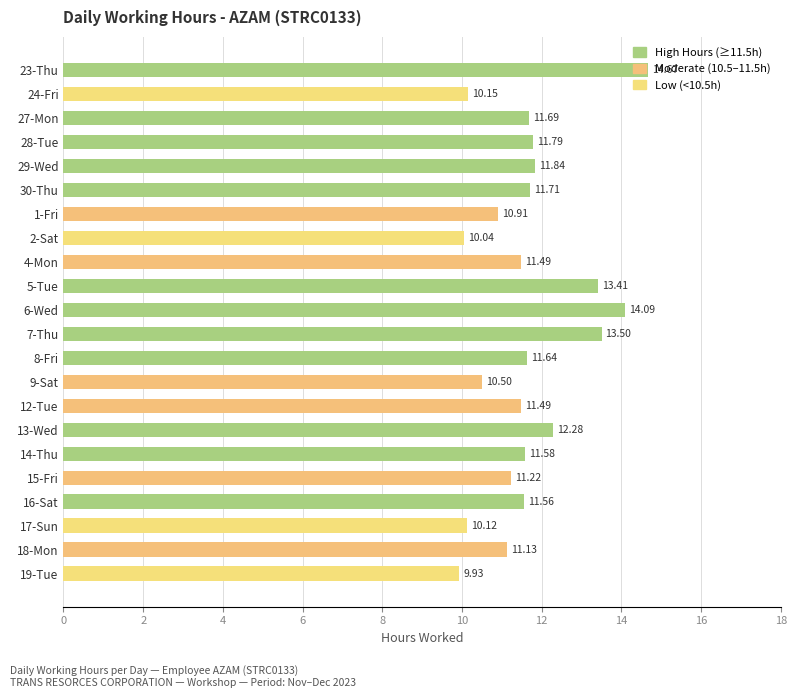

What is the ratio of the value at 24-Fri to the value at 7-Thu?

0.8